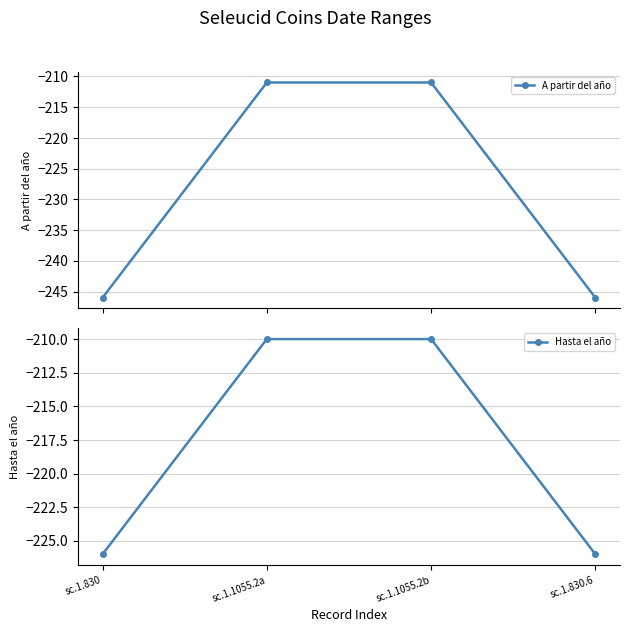

Reading left to right, extract all data points from this chart.

A partir del año: -246	-211	-211	-246
Hasta el año: -226	-210	-210	-226